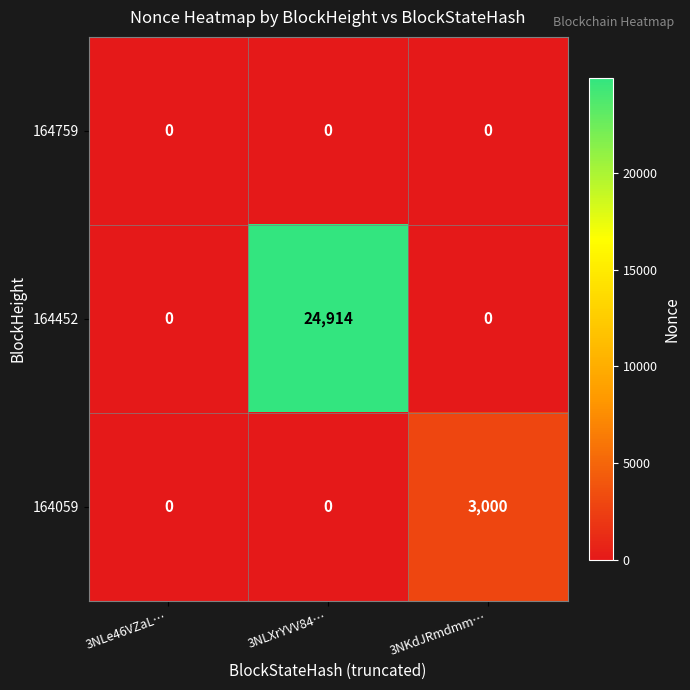

What is the maximum value shown in the chart?

24914